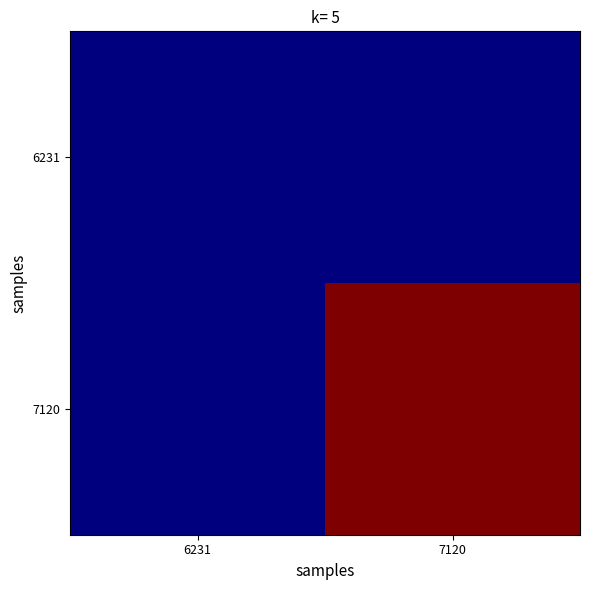

What is the maximum value shown in the chart?

19297